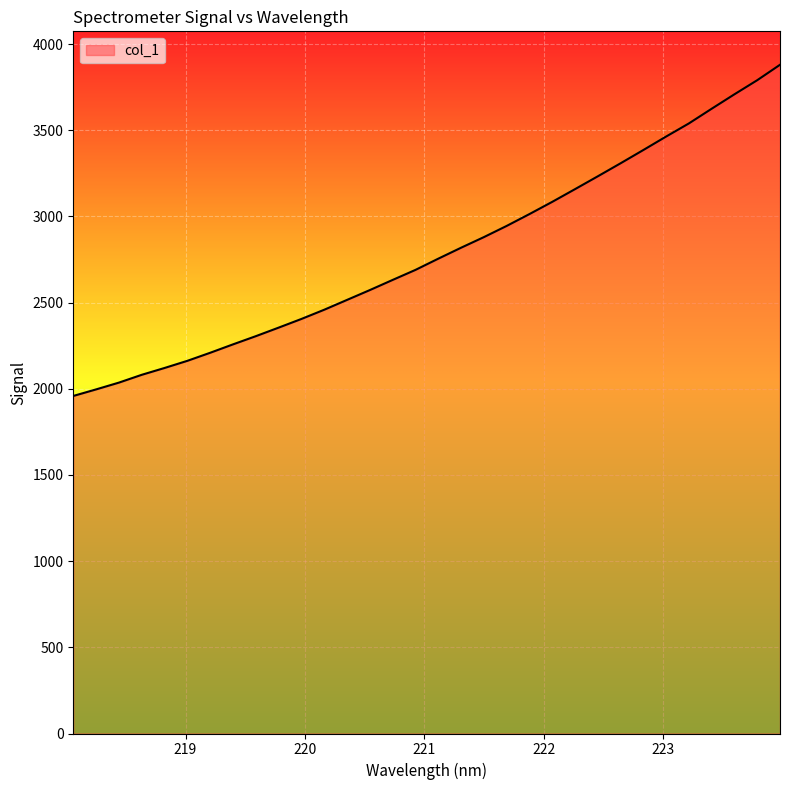

Count the number of data series in this chart.

1